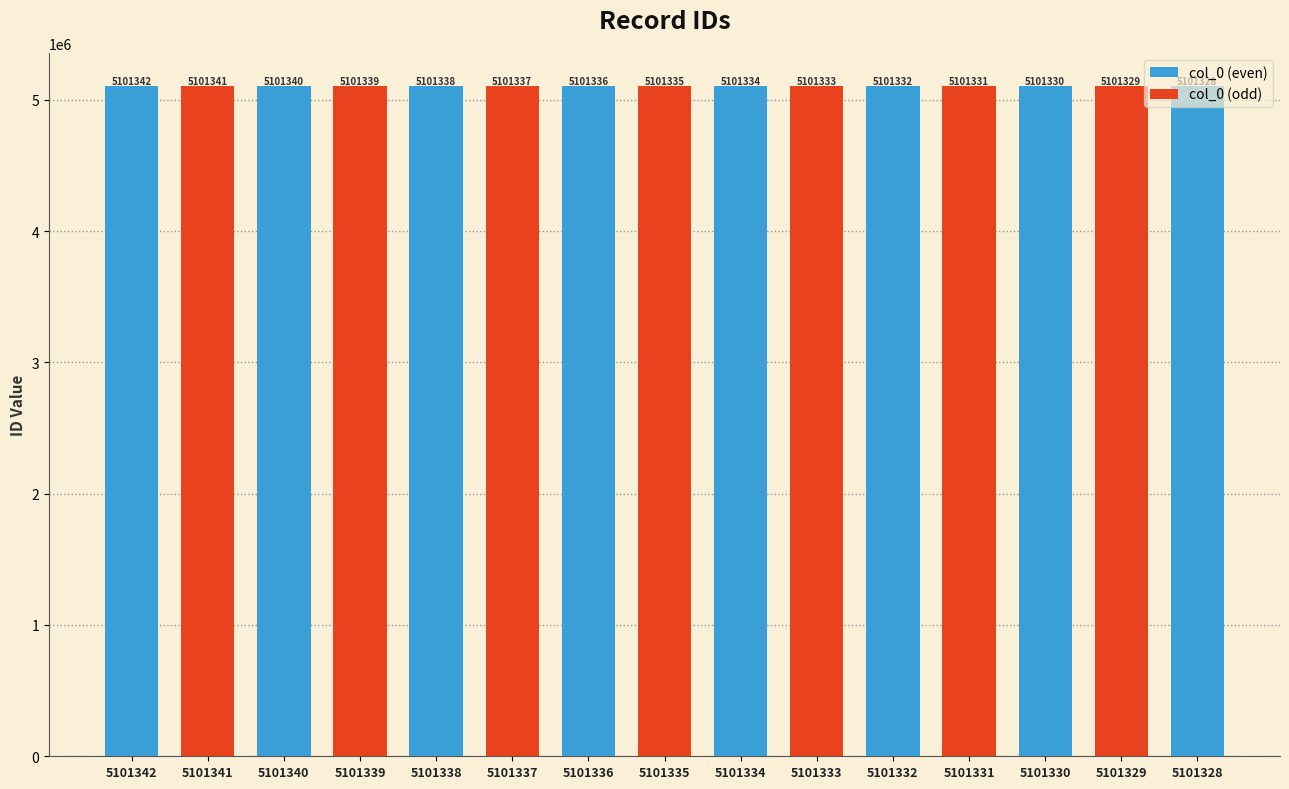

Reading left to right, what are all the values shown in this chart?

5101342	5101341	5101340	5101339	5101338	5101337	5101336	5101335	5101334	5101333	5101332	5101331	5101330	5101329	5101328